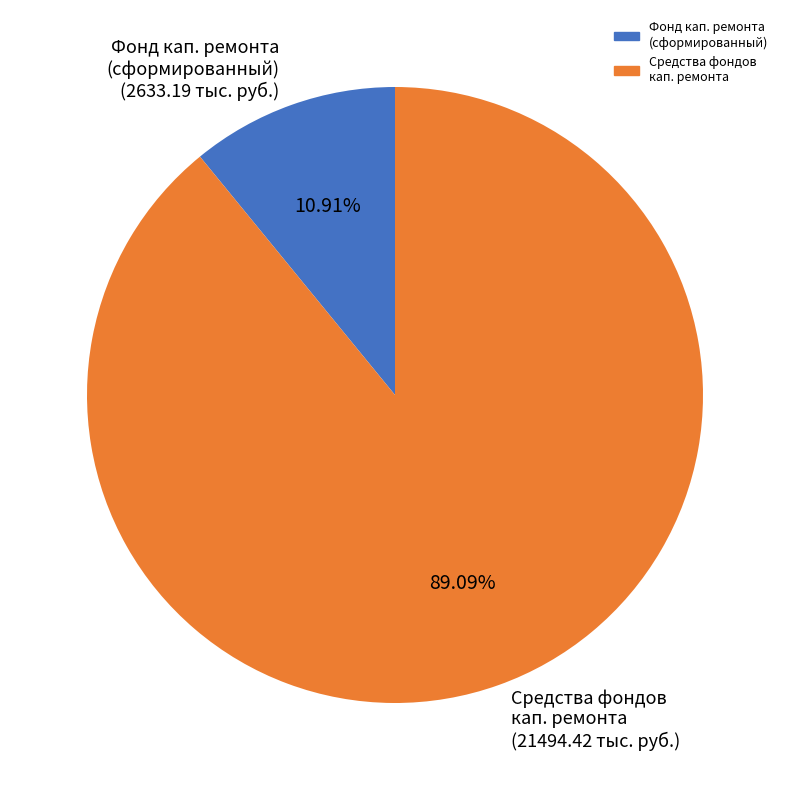

Is there any slice that represents more than half of the pie?

Yes